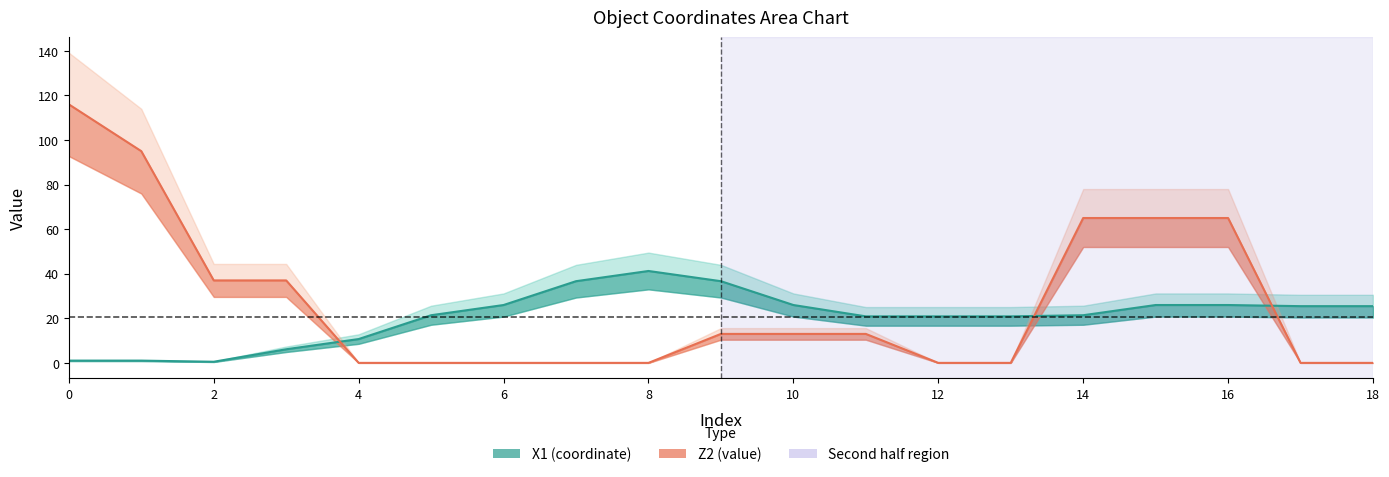

True or false: Z2 and X1 cross at least once.

True